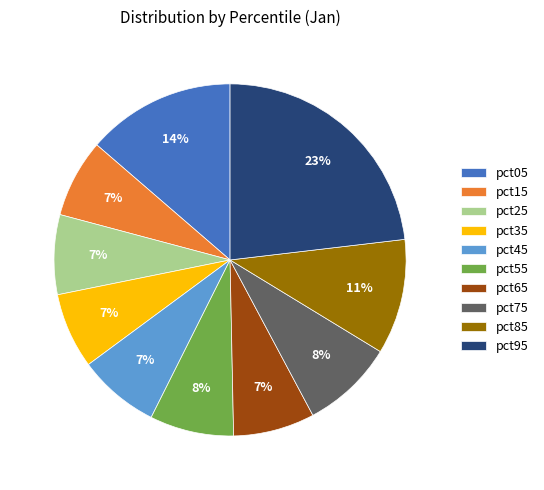

Do pct15 and pct55 together represent more than half of the pie?

No